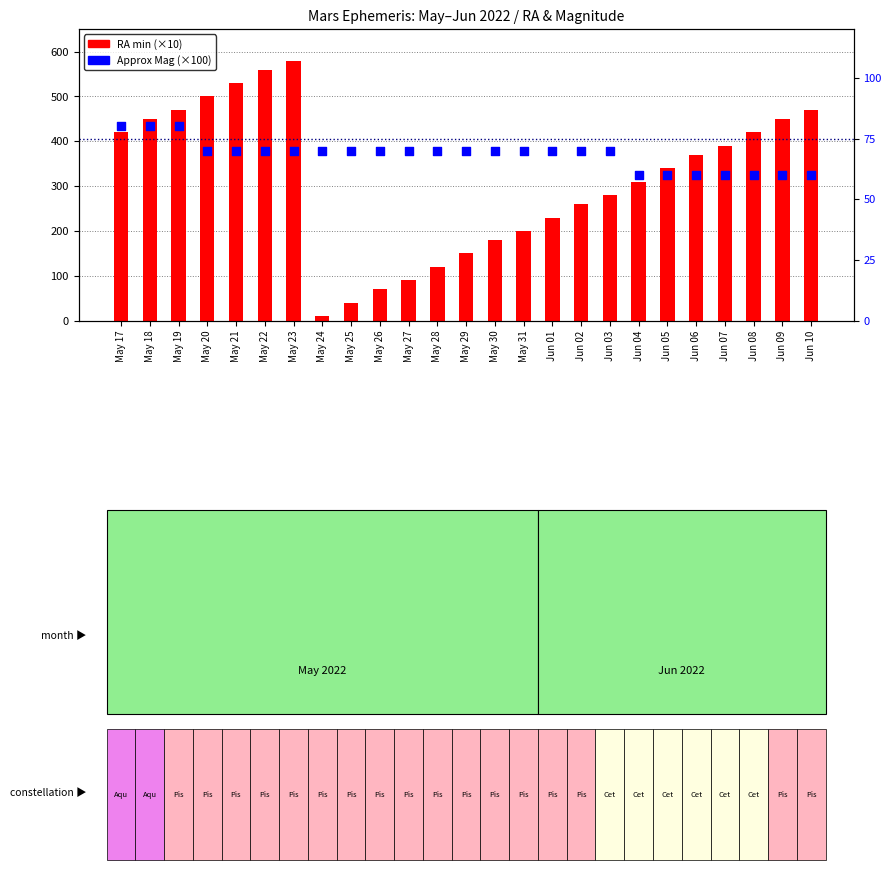

What is the total value across all series at Jun 10?

530